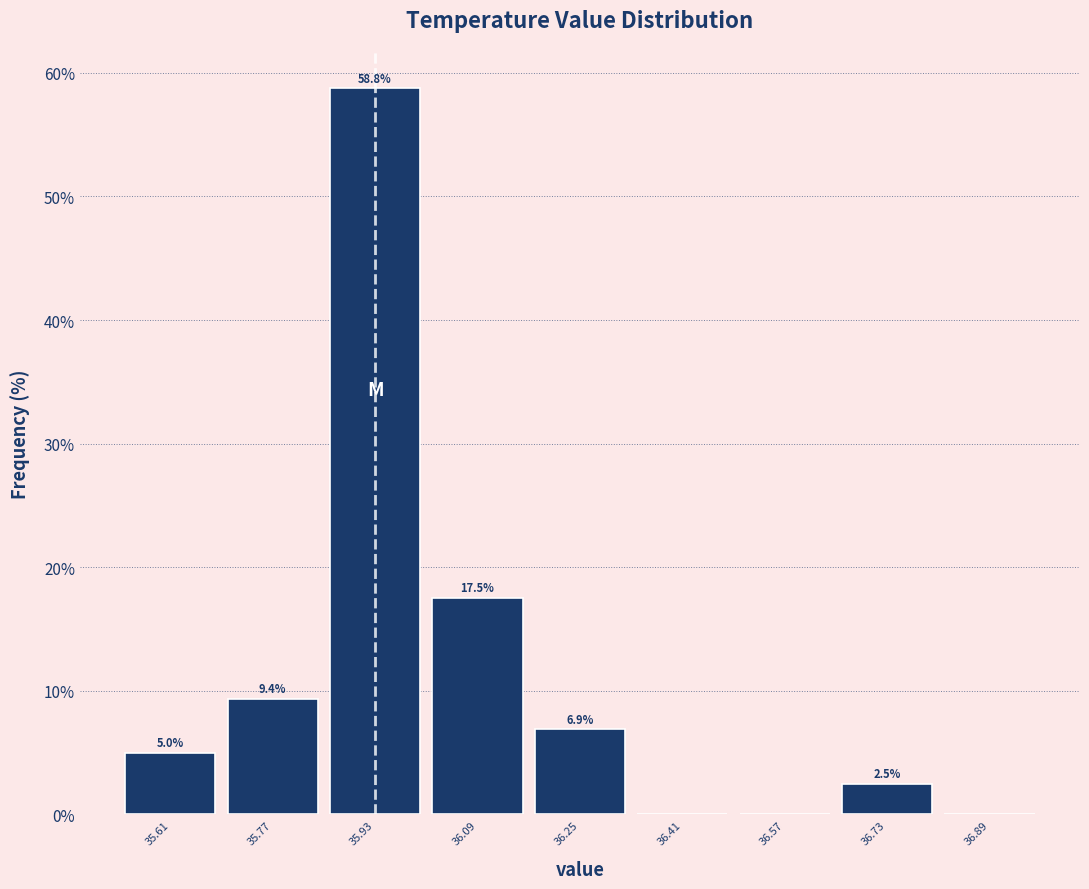

Over which range of the x-axis is the bar tallest?

35.85 to 36.01